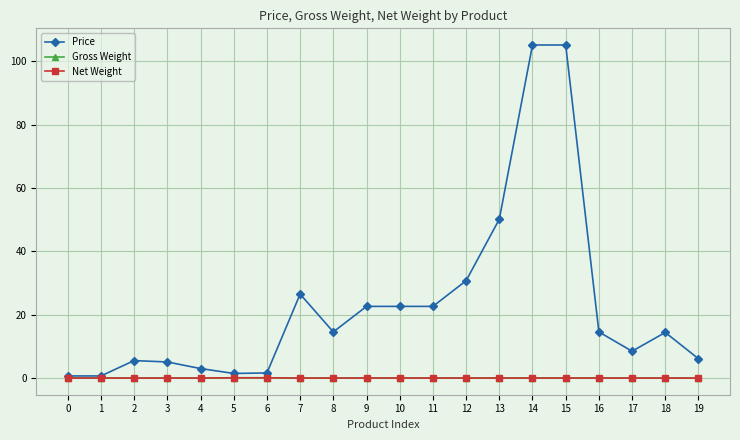

At how many categories does at least one series exceed 70?

2